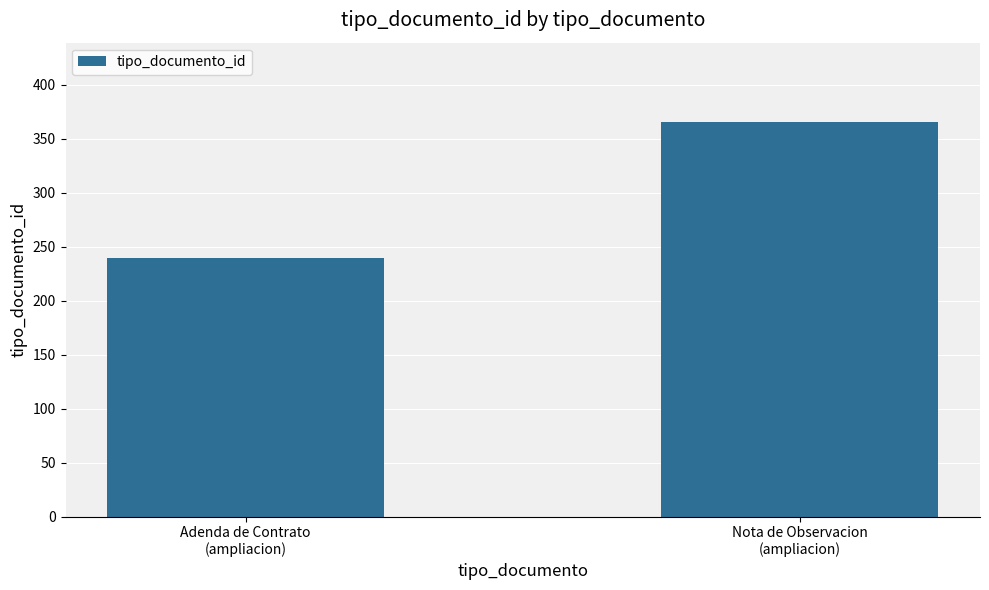

What position from the right is Adenda de Contrato
(ampliacion)?

2